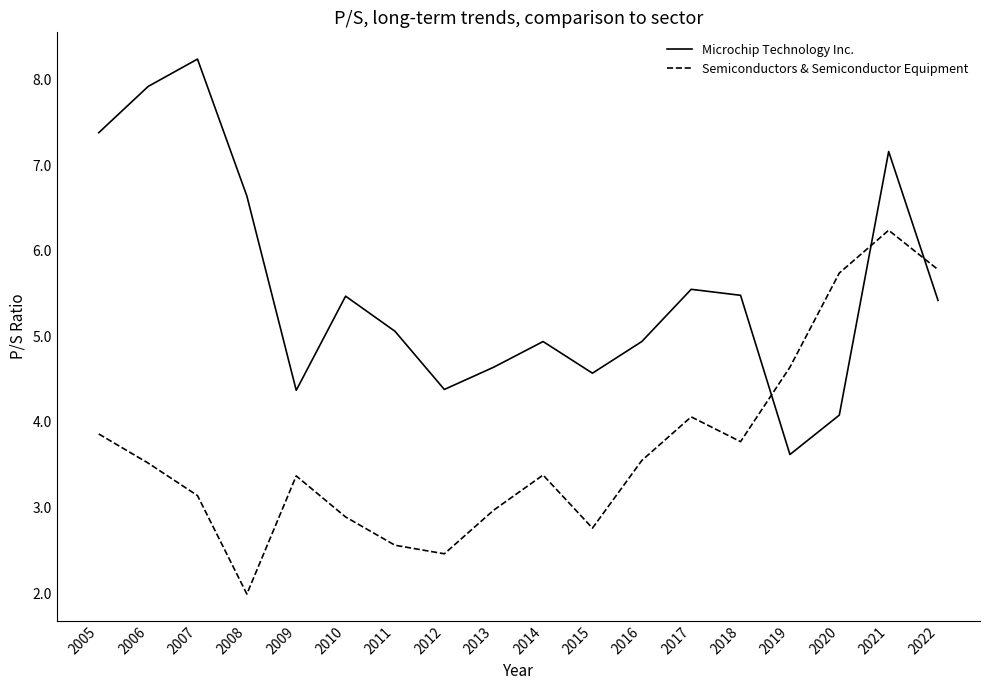

What is the difference between the Microchip Technology Inc. values at 2020 and 2022?

1.3